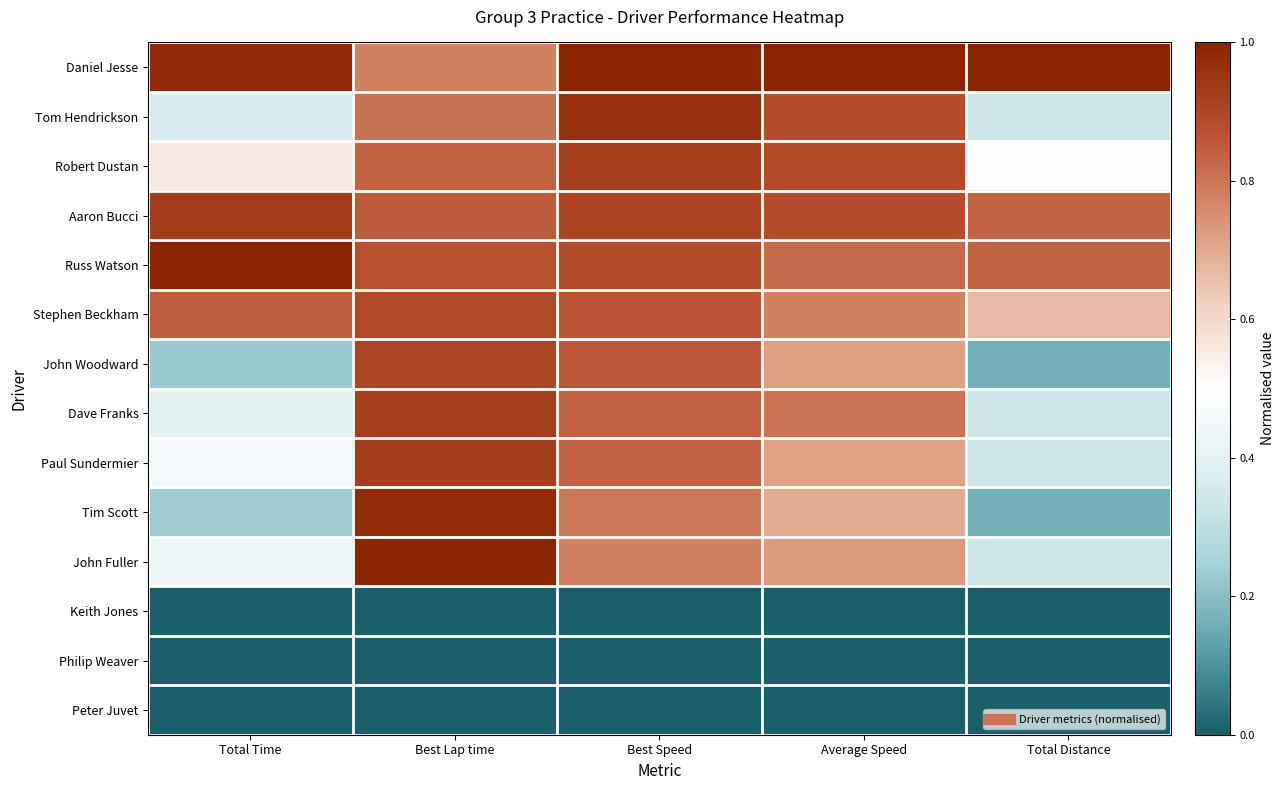

What is the difference between the highest and lowest values at Total Time?

1.0